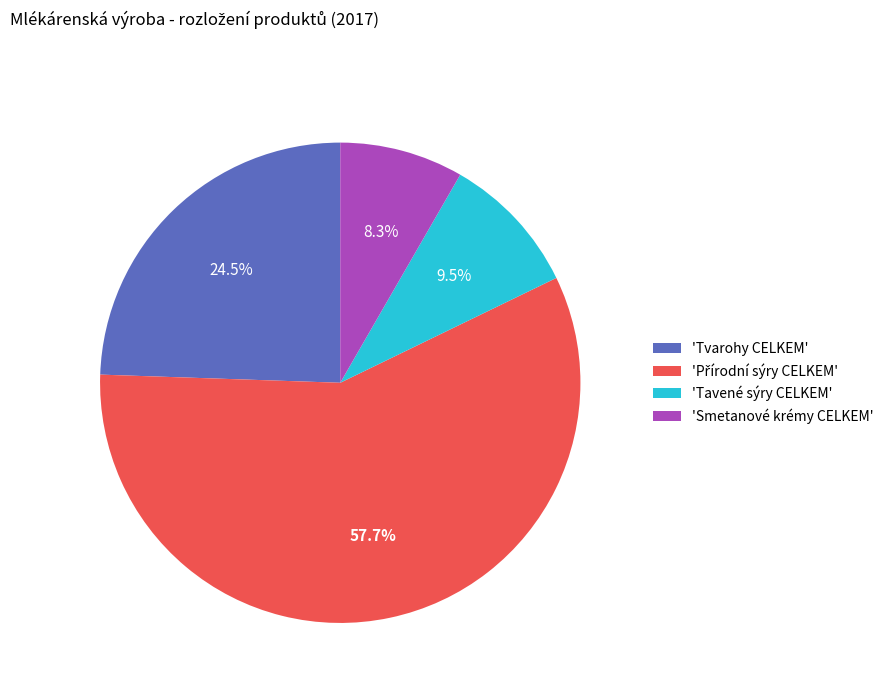

Does any single category account for the majority?

Yes